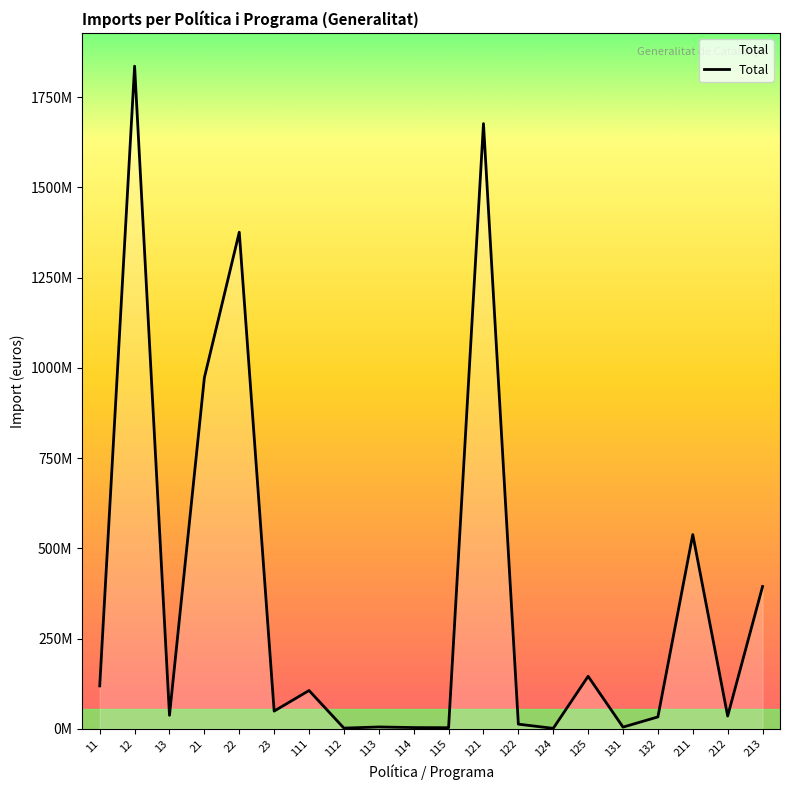

What is the value of the 12th point from the left?

1676588213.0